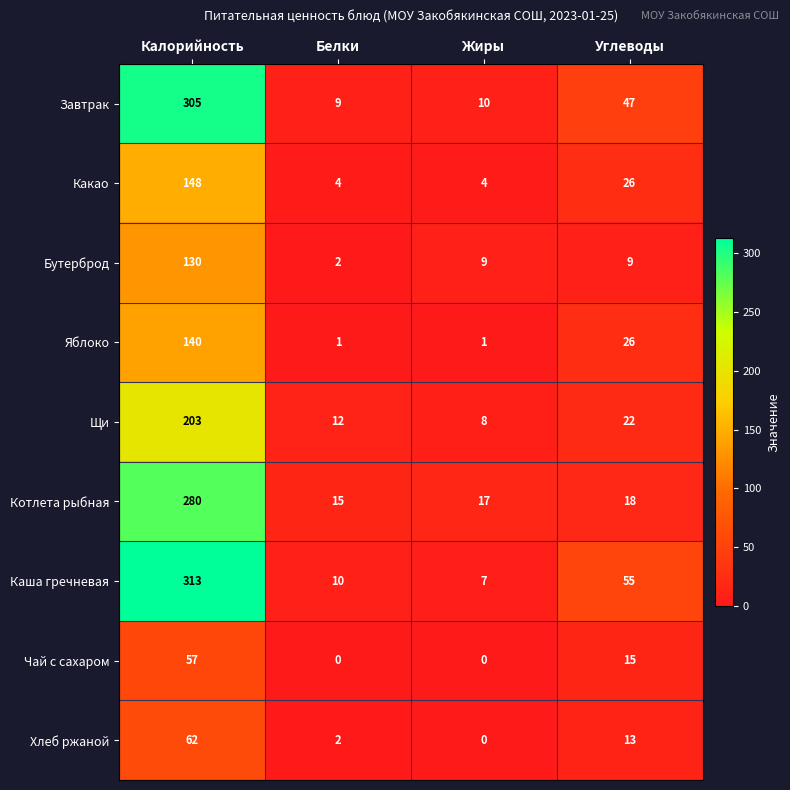

What is the maximum value shown in the chart?

313